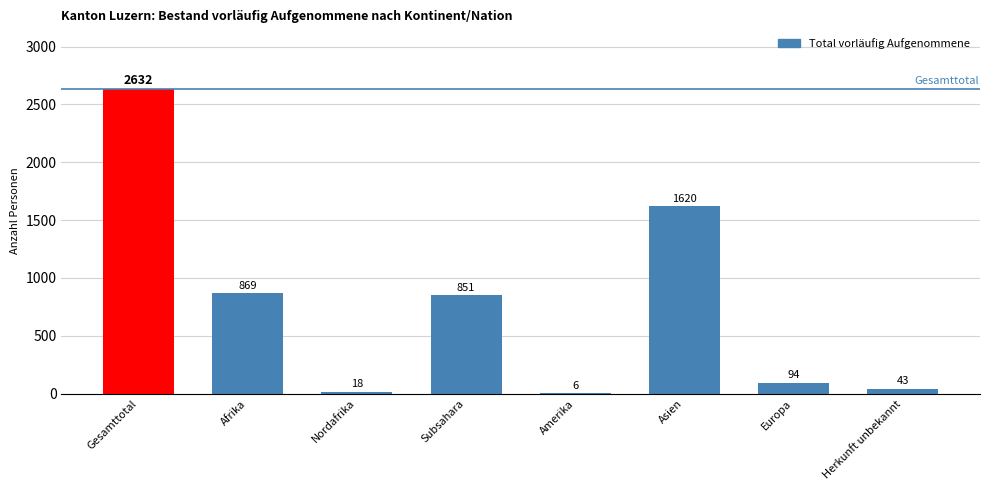

What is the sum of all values?

6133